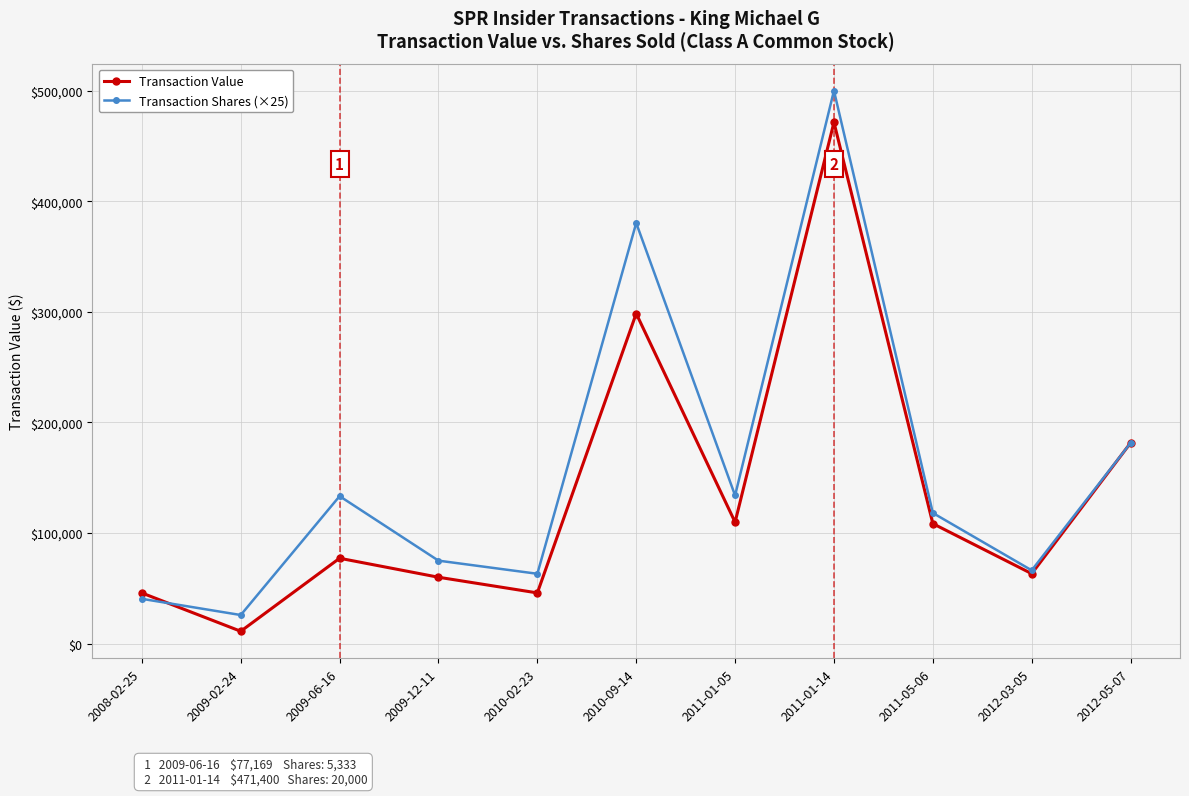

Where is Transaction Shares (×25) nearest to the value 262912?

2012-05-07